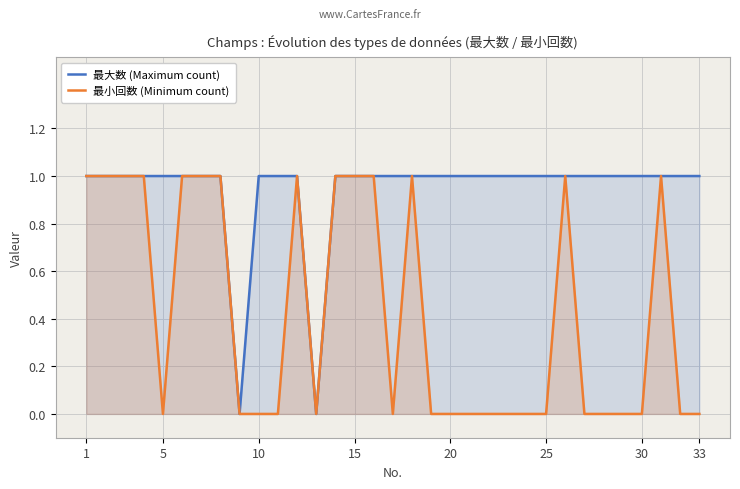

At 26, list the series in order from smallest to largest.

最小回数 (Minimum count), 最大数 (Maximum count)